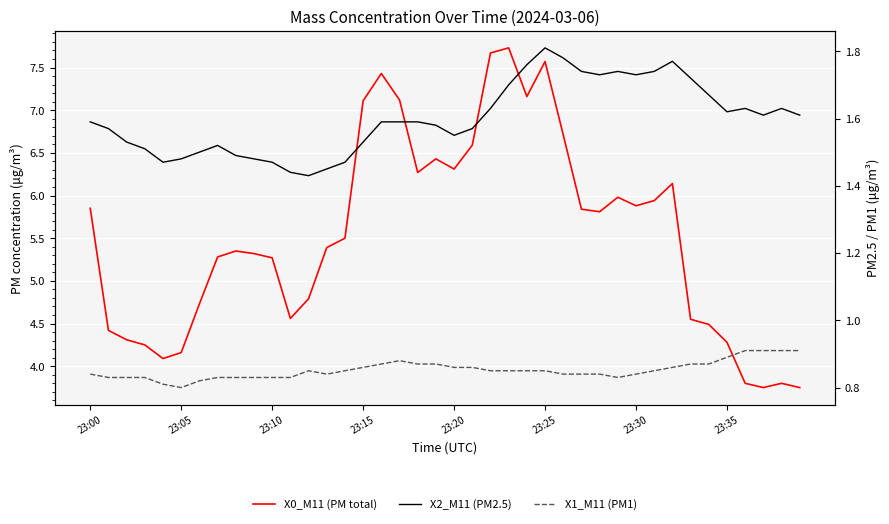

True or false: X2_M11 (PM2.5) and X0_M11 (PM total) cross at least once.

False